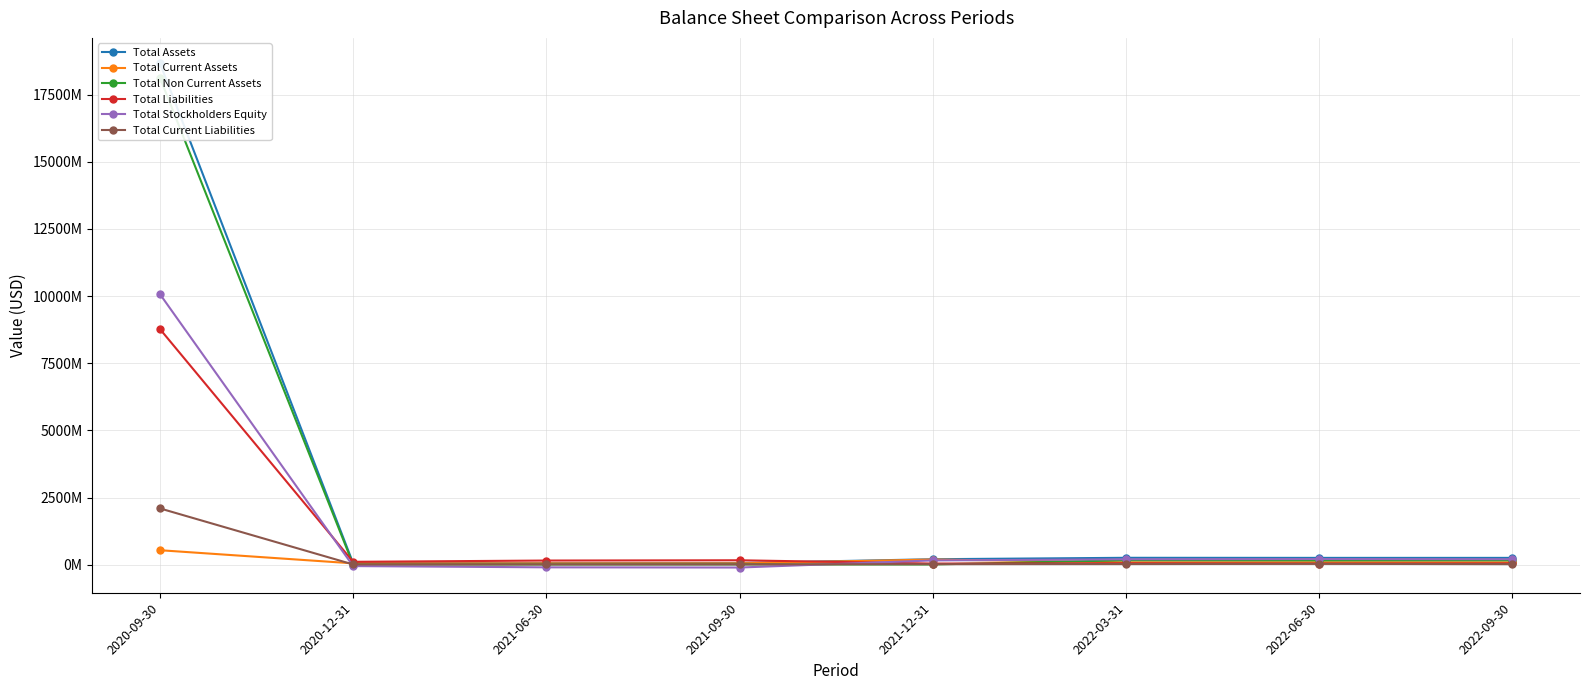

How many interior local peaks does the Total Assets series have?

1